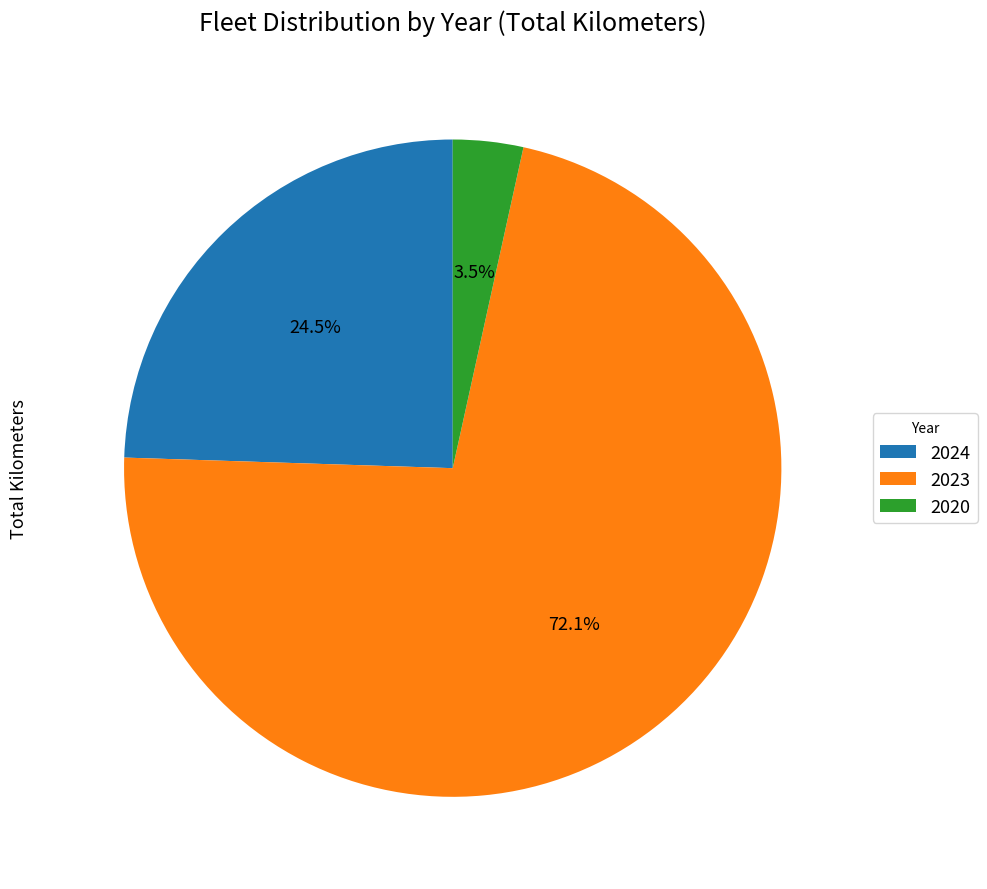

Approximately how many times larger is the value at 2023 compared to 2024?

2.9